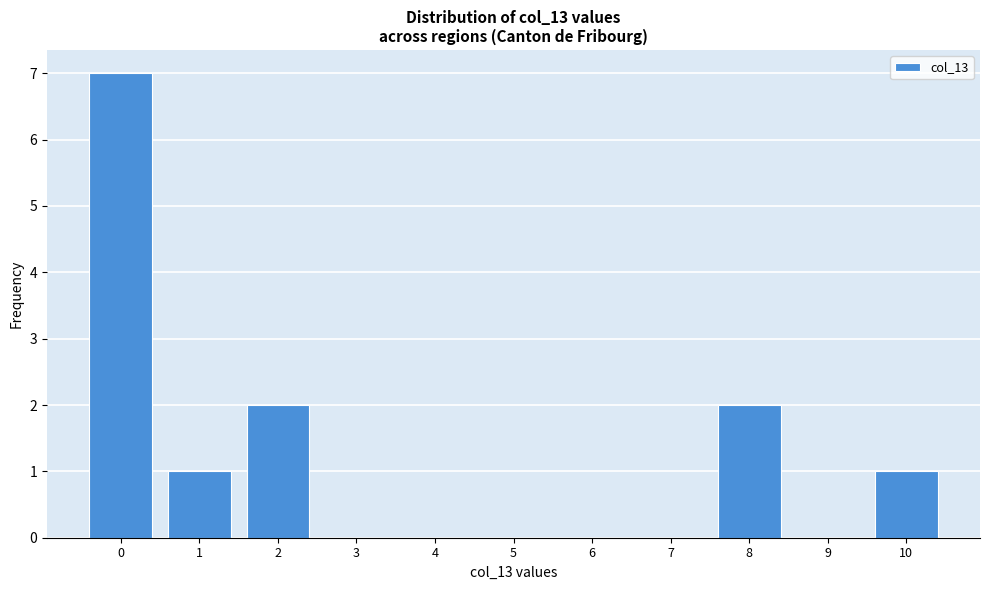

Reading left to right, transcribe all the data shown in this chart.

0=7	1=1	2=2	3=0	4=0	5=0	6=0	7=0	8=2	9=0	10=1